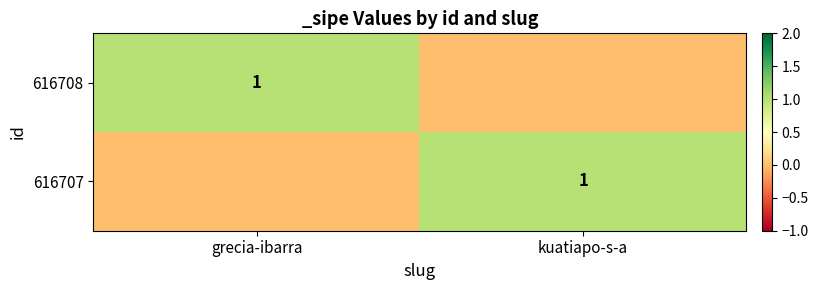

How many values in 616708 are above zero?

1